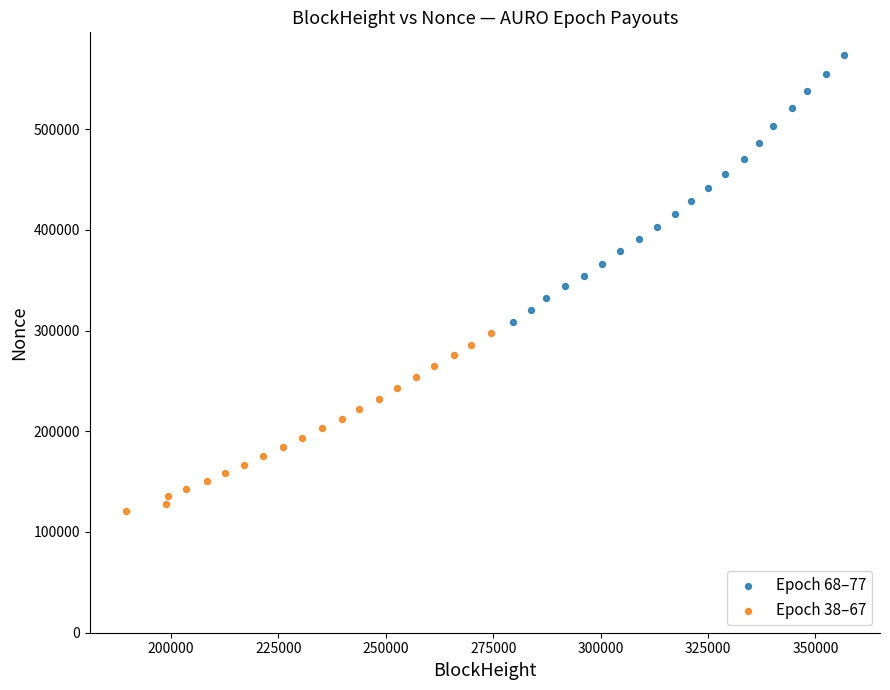

Which series contains the highest Y value?

Epoch 68–77